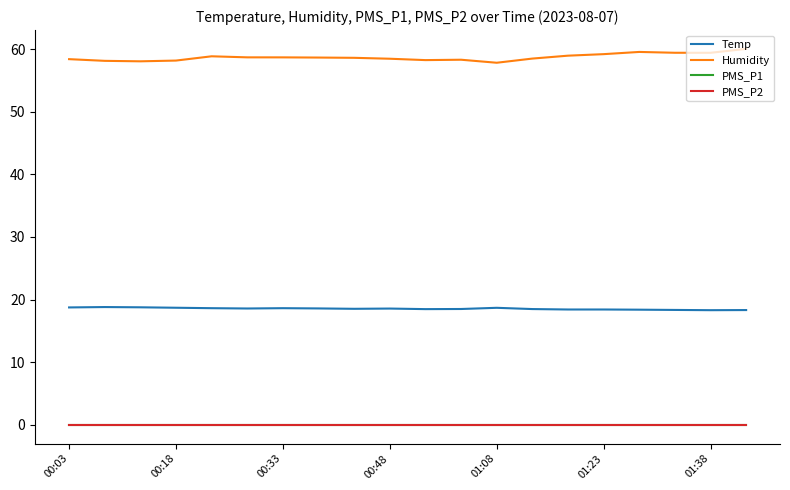

Is this an area chart (filled region under the line)?

No